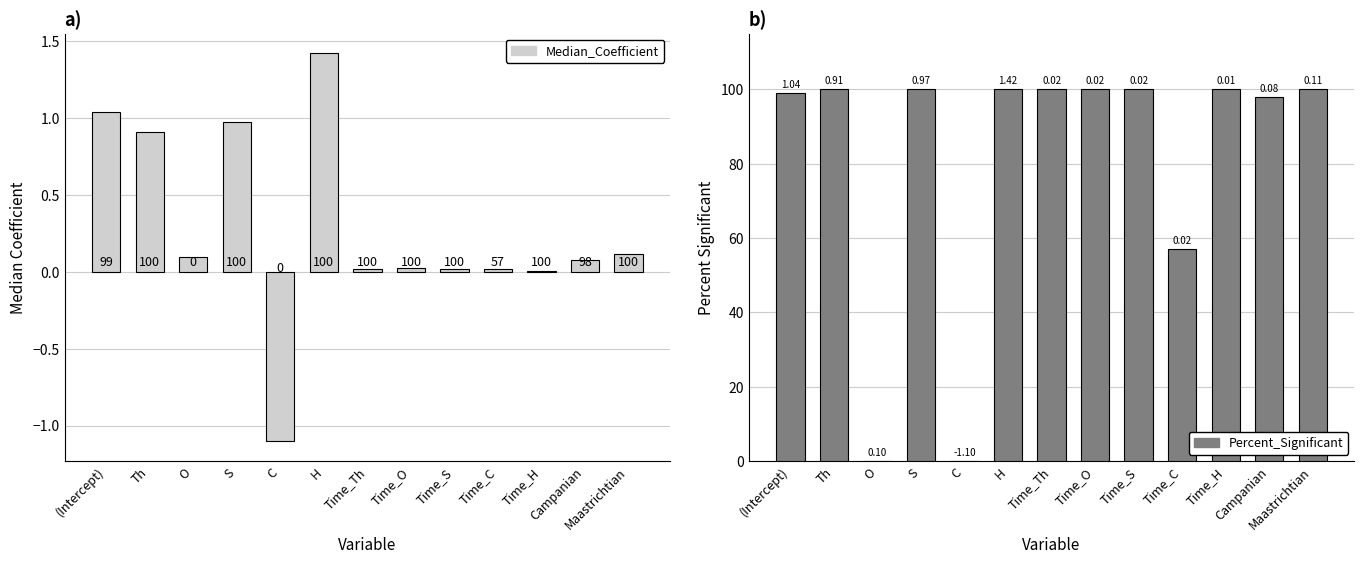

What is the greatest value displayed?

100.0